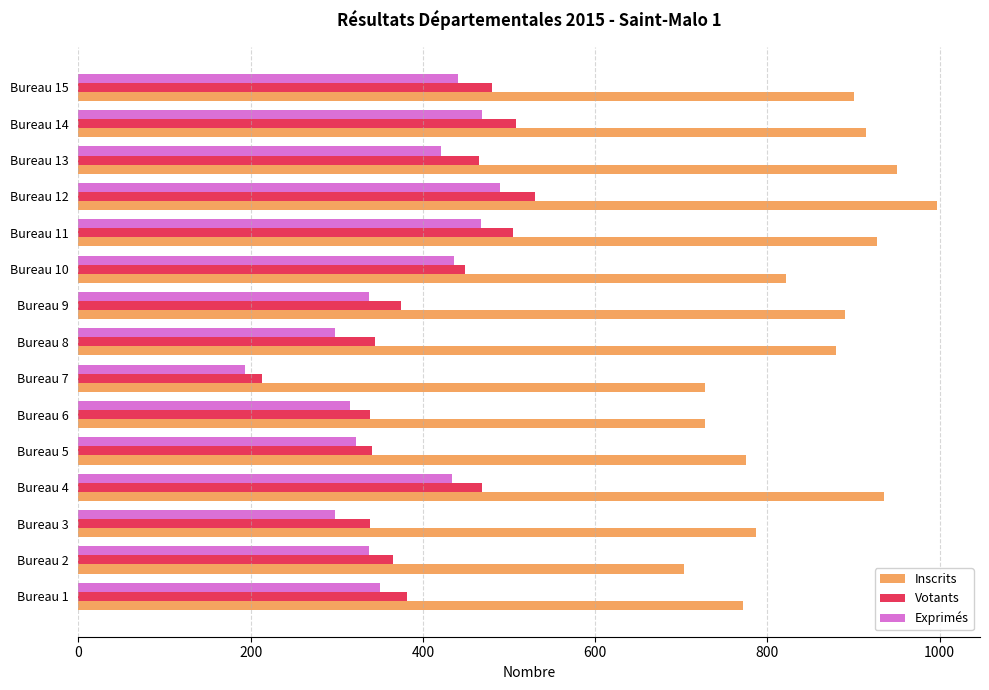

What is the average value of the Inscrits series?

847